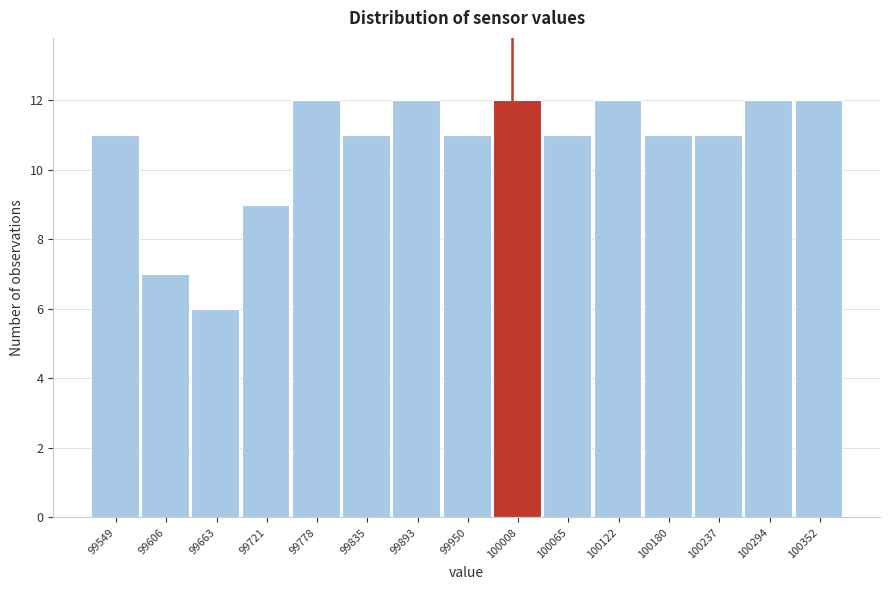

Reading left to right, transcribe this chart: for each bar, give the range it covers on the x-axis and its height. Neither the bar edges nor the heights are printed on the chart, so give them approximately, as read against the axes.

99520 to 99580: 11
99580 to 99630: 7
99630 to 99690: 6
99690 to 99750: 9
99750 to 99810: 12
99810 to 99860: 11
99860 to 99920: 12
99920 to 99980: 11
99980 to 100040: 12
100040 to 100090: 11
100090 to 100150: 12
100150 to 100210: 11
100210 to 100270: 11
100270 to 100320: 12
100320 to 100380: 12